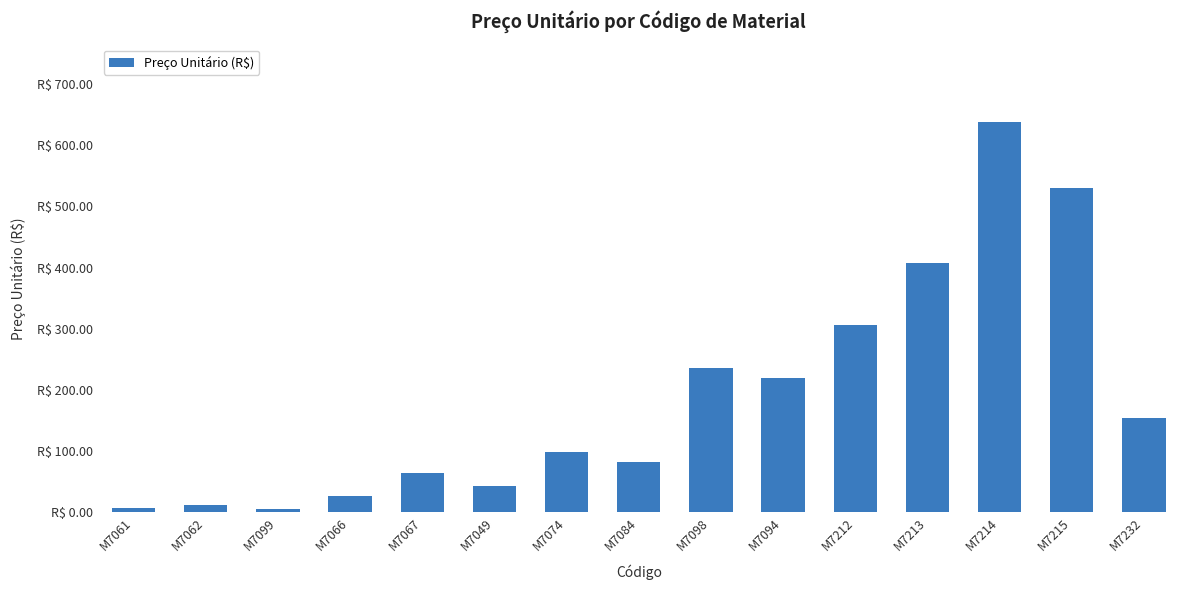

How many data points does each series have?

15